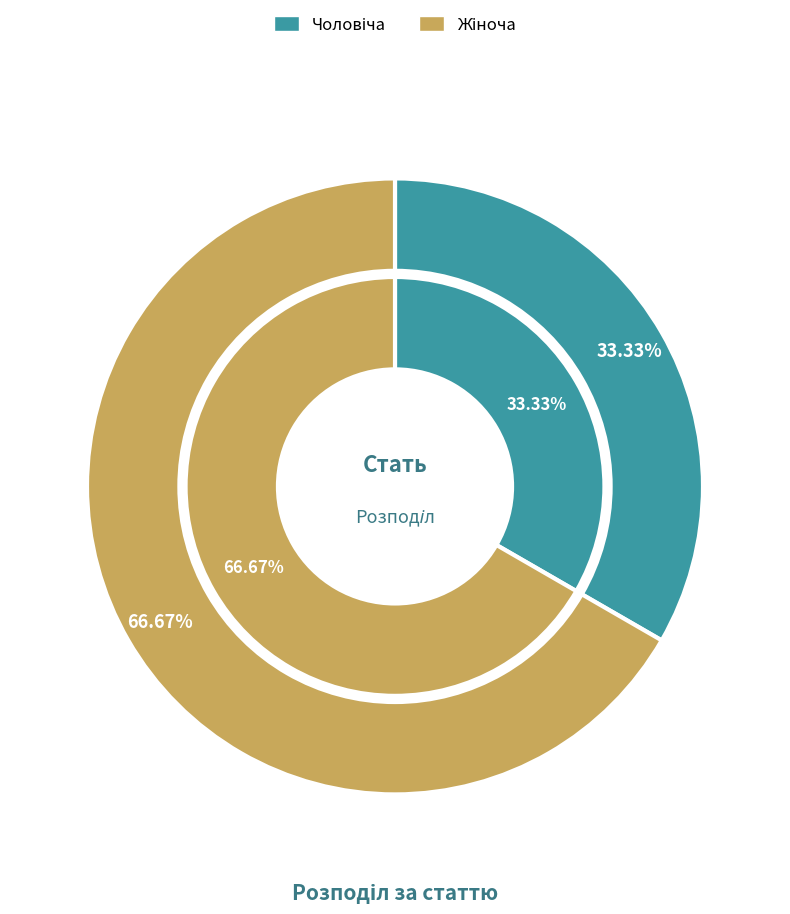

Rank the categories by value from lowest to highest.

Чоловіча, Жіноча